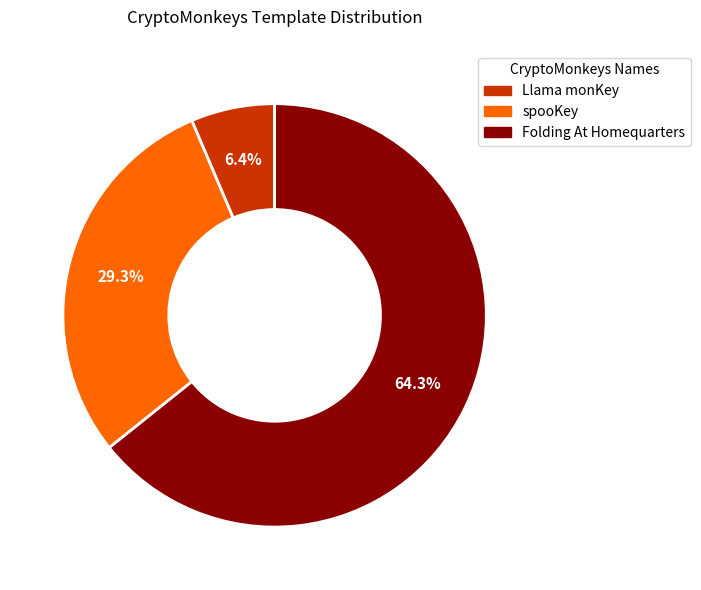

Rank the categories by value from lowest to highest.

Llama monKey, spooKey, Folding At Homequarters